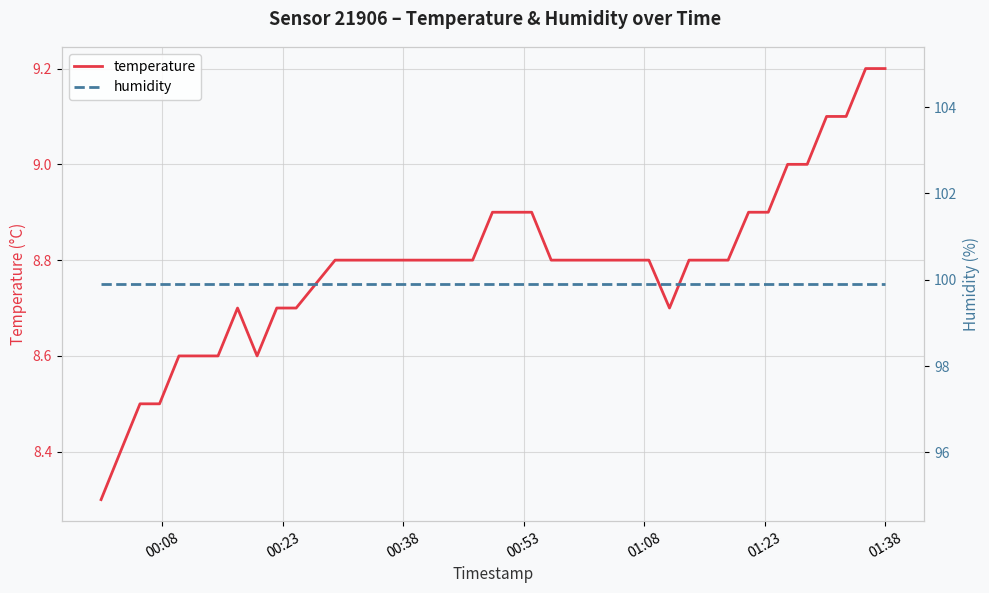

What is the lowest value of the humidity series?

99.9